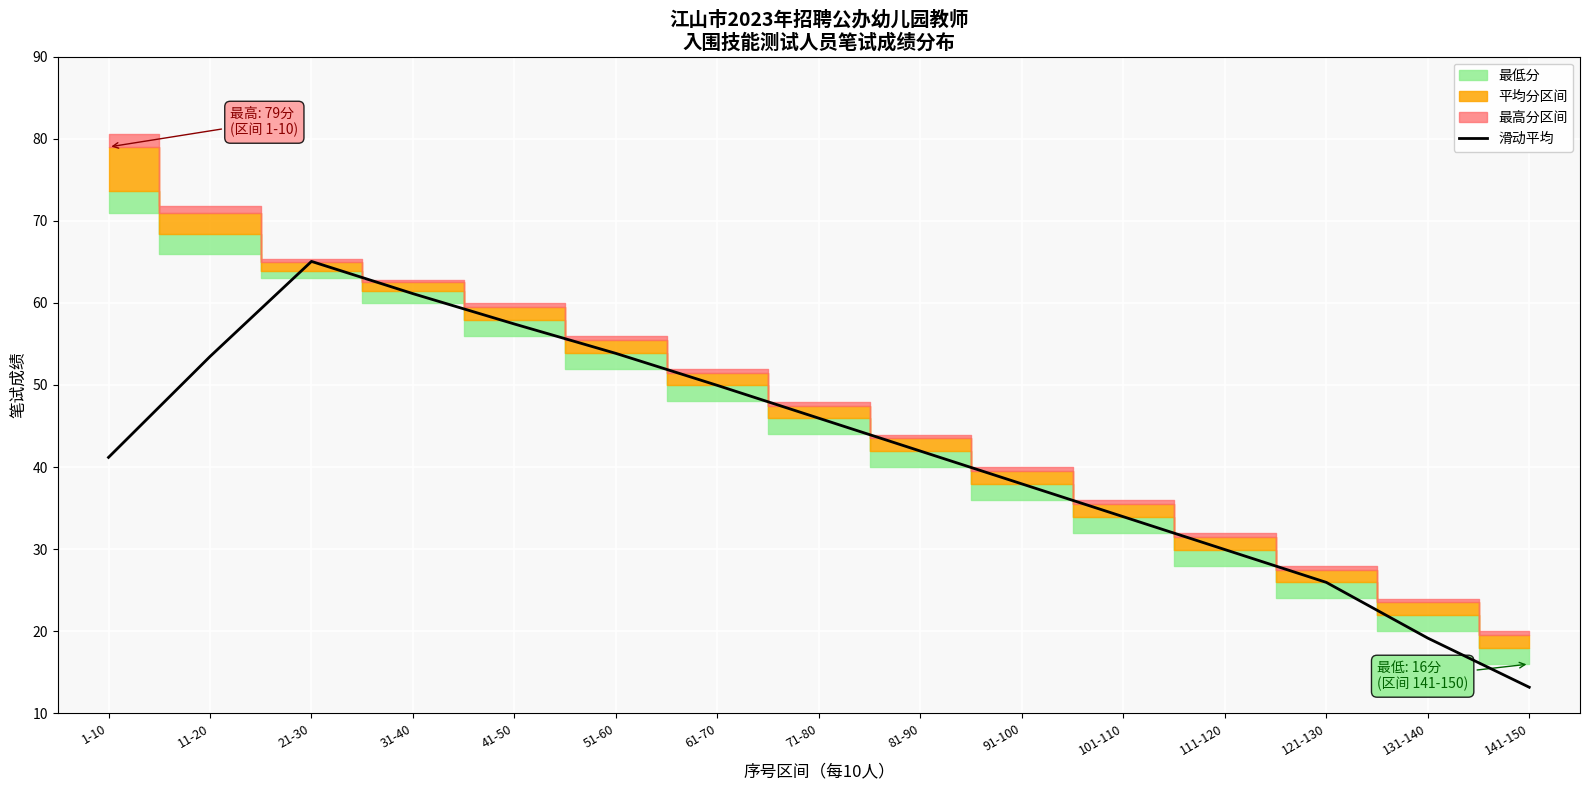

List the labels in order of value, smallest first.

141-150, 131-140, 121-130, 111-120, 101-110, 91-100, 1-10, 81-90, 71-80, 61-70, 11-20, 51-60, 41-50, 31-40, 21-30